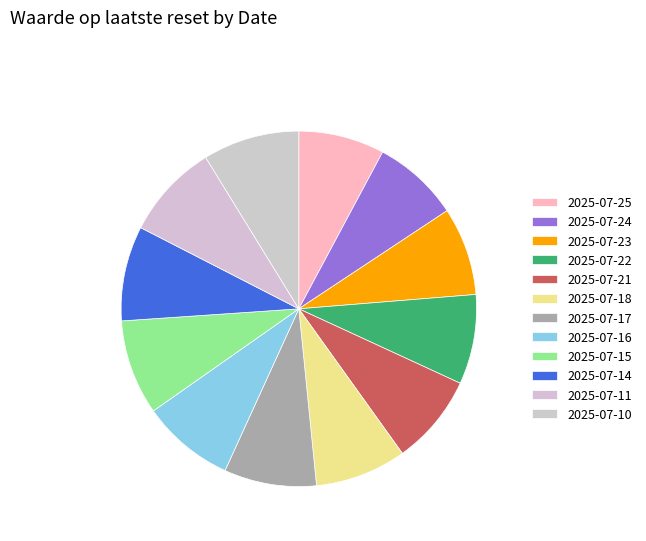

What is the largest slice in the pie chart?

2025-07-10